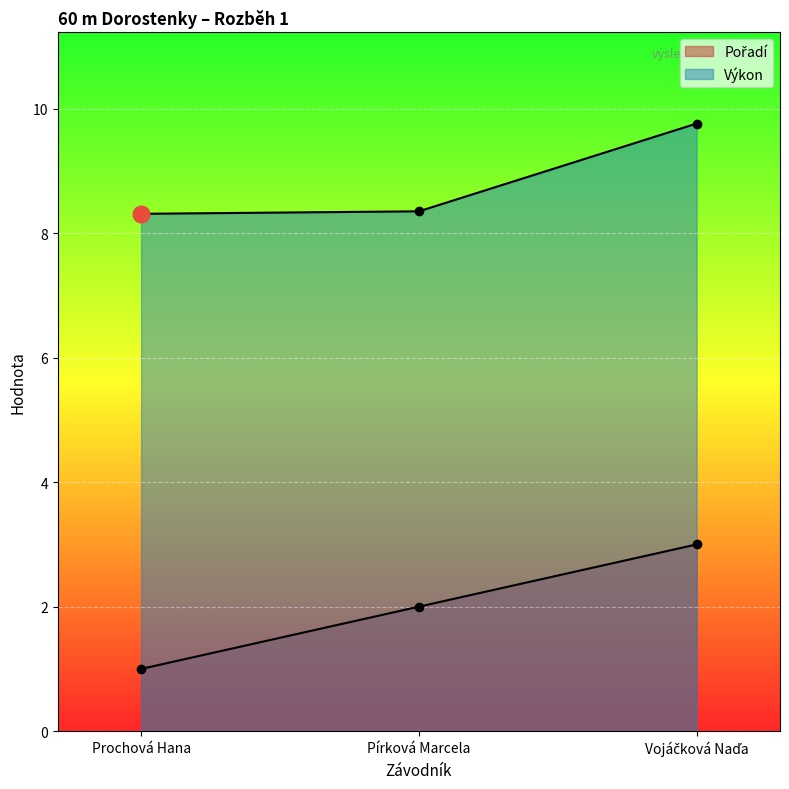

Reading left to right, extract all data points from this chart.

Pořadí: Prochová Hana=1.0	Pírková Marcela=2.0	Vojáčková Naďa=3.0
Výkon: Prochová Hana=8.3	Pírková Marcela=8.3	Vojáčková Naďa=9.8